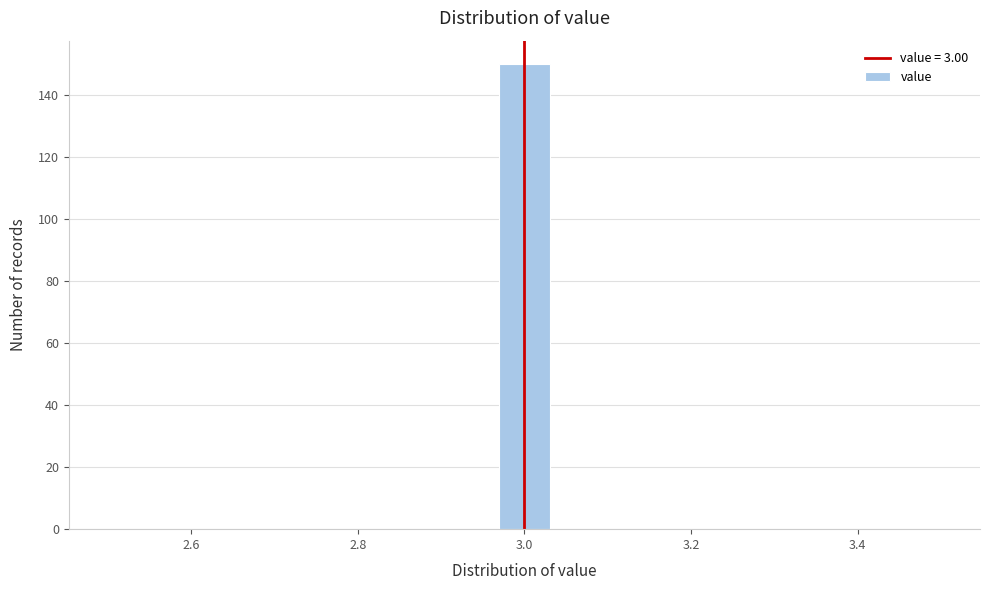

Read against the x-axis, roughly where is the centre of the tallest bar?

3.00